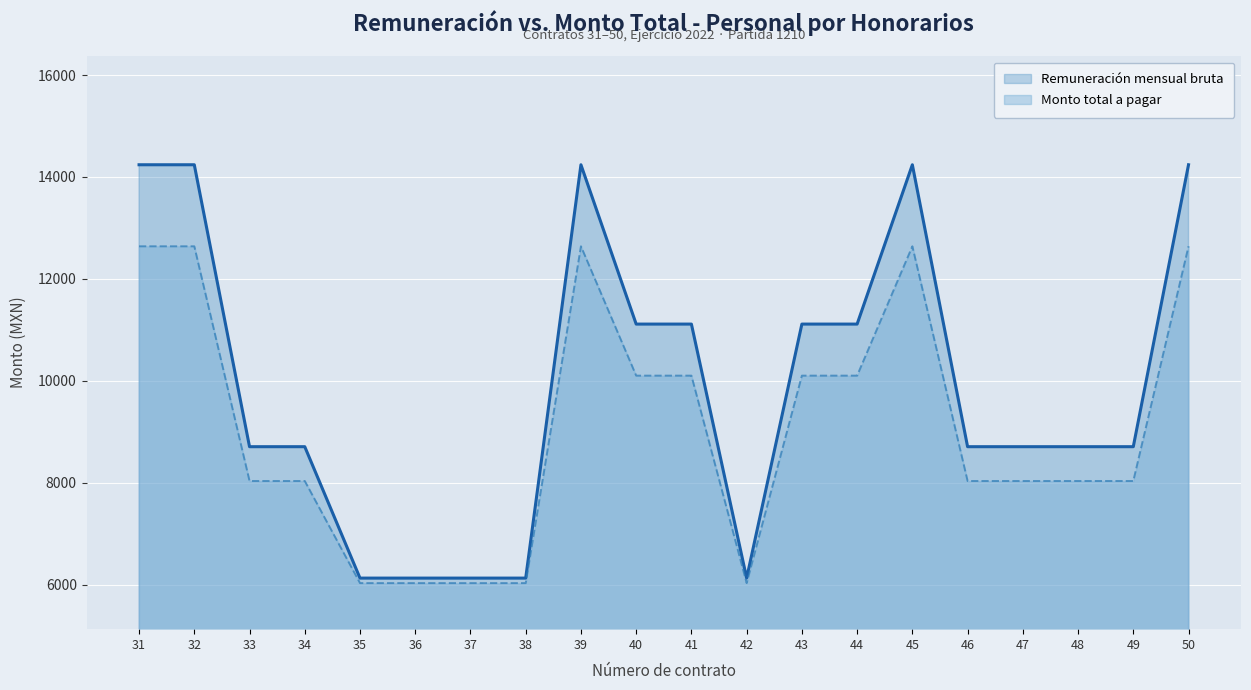

Rank the series at 50 from lowest to highest value.

Monto total a pagar, Remuneración mensual bruta